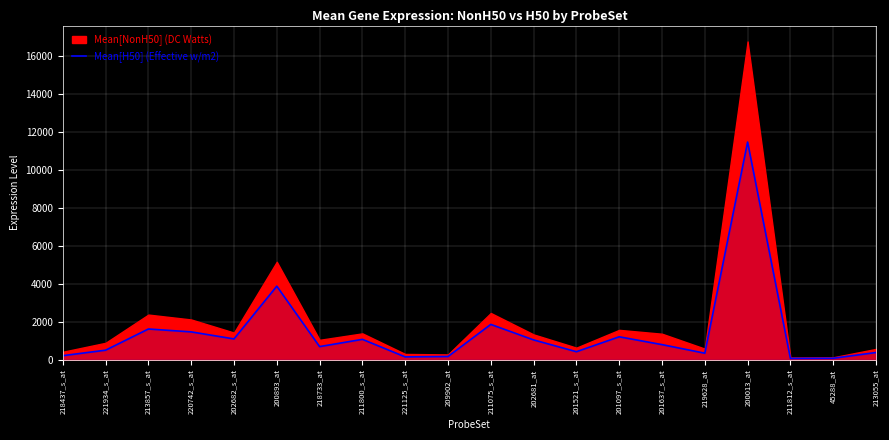

Rank the categories by value from lowest to highest.

211812_s_at, 45288_at, 221125_s_at, 209902_at, 218437_s_at, 219628_at, 213055_at, 201521_s_at, 221934_s_at, 218733_at, 201637_s_at, 202681_at, 211800_s_at, 202682_s_at, 201097_s_at, 220742_s_at, 213857_s_at, 211075_s_at, 200893_at, 200013_at